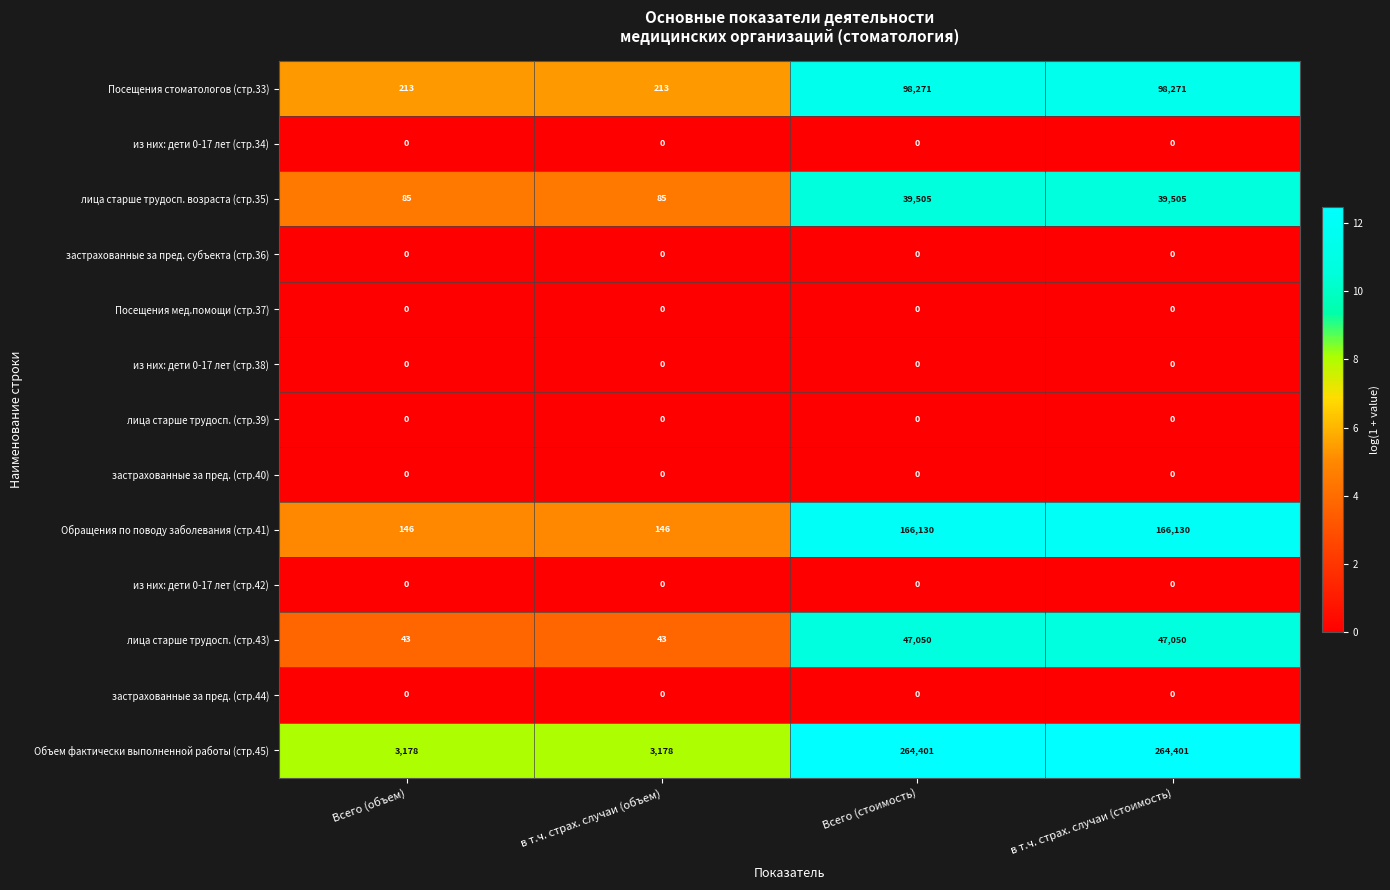

What is the difference between the лица старше трудосп. (стр.43) values at Всего (объем) and Всего (стоимость)?

47007